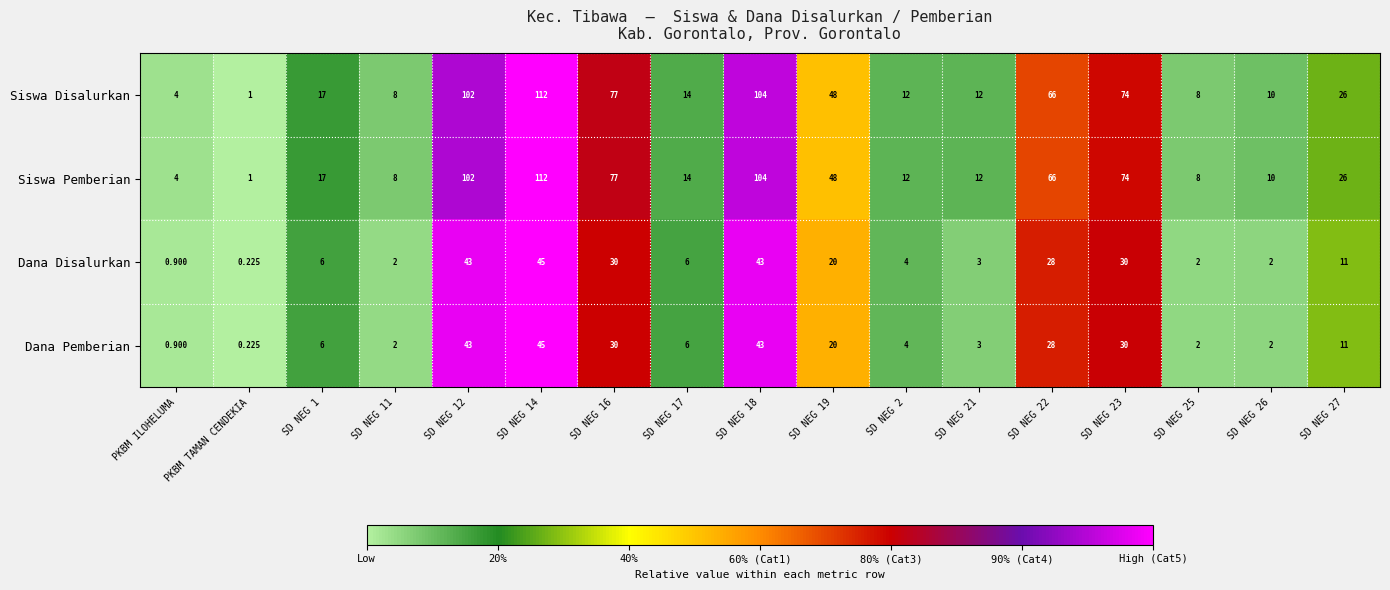

At which label does Dana Pemberian reach its minimum?

PKBM TAMAN CENDEKIA